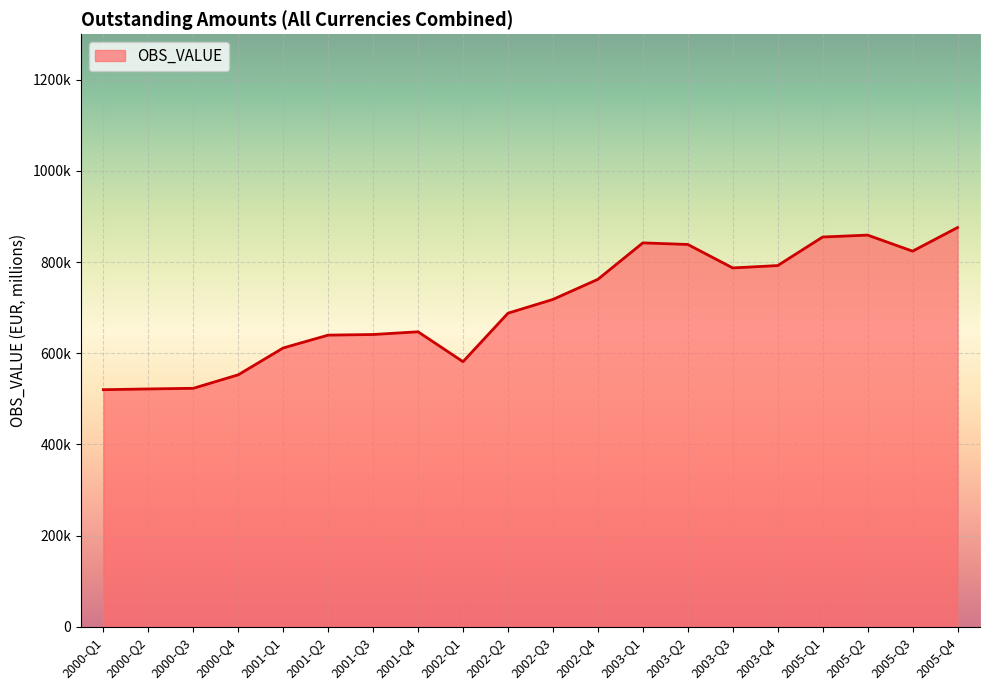

What is the change in value from 2002-Q4 to 2005-Q3?

+61809.3